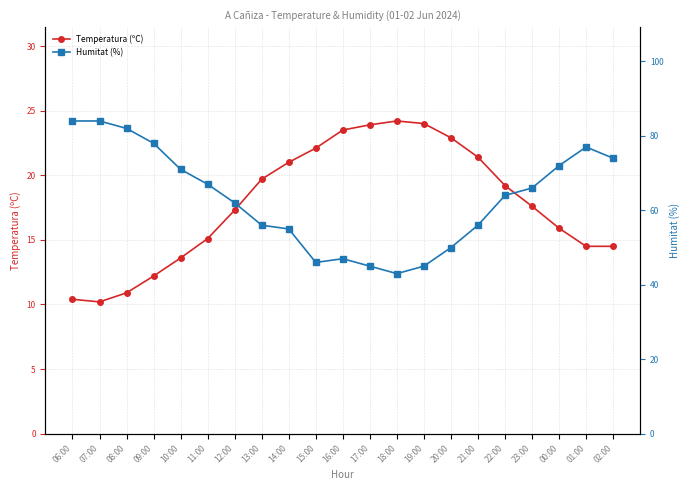

What is the difference between the highest and lowest values at 00:00?

56.1